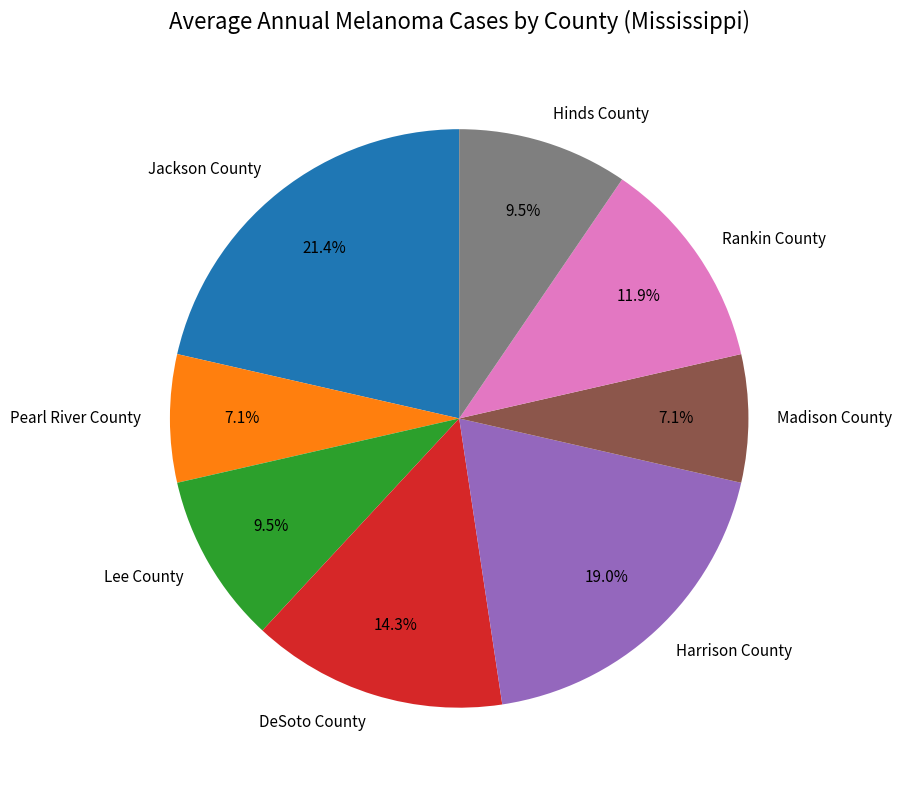

What percentage is NOT represented by Harrison County?

81.0%